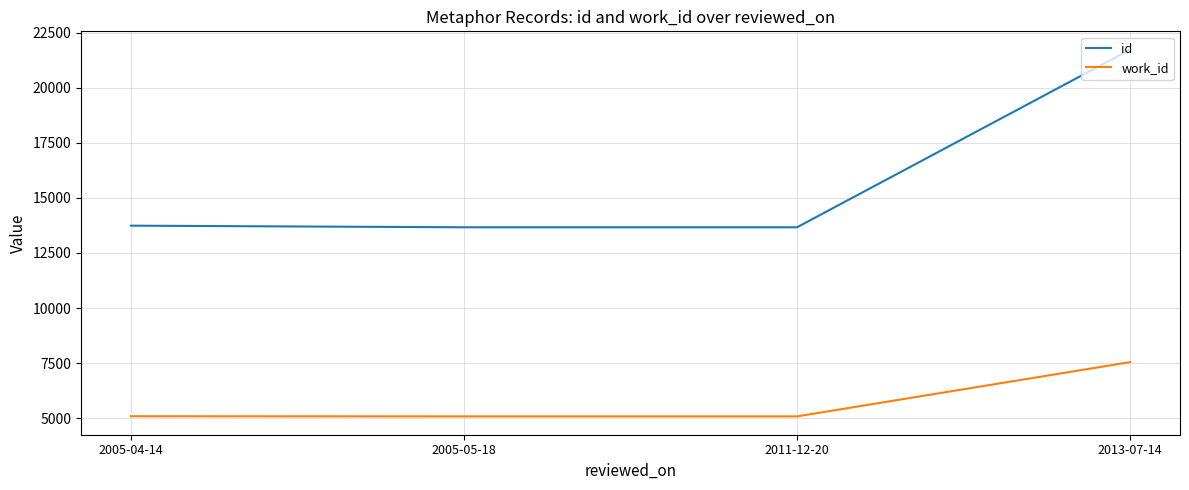

The id series shows 13666.7 at 2005-05-18. True or false?

True